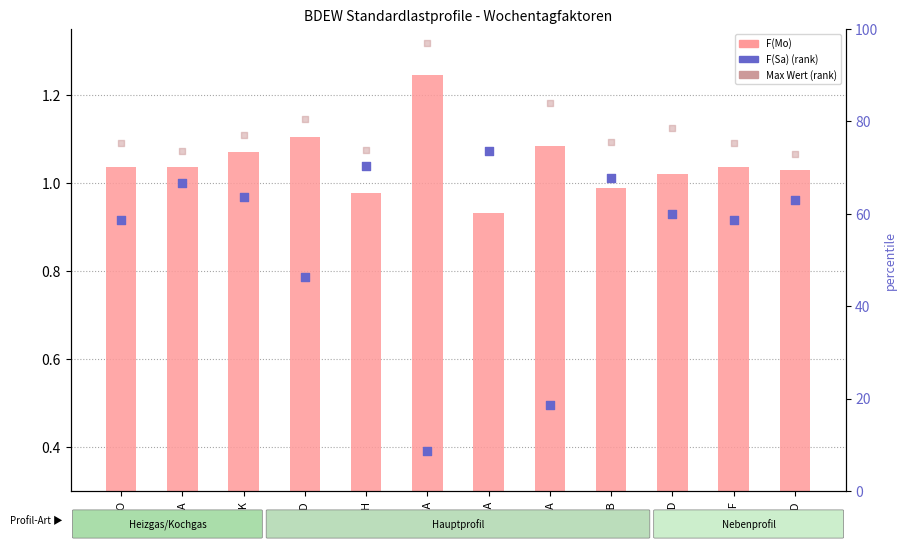

At how many categories does at least one series exceed 85?

1